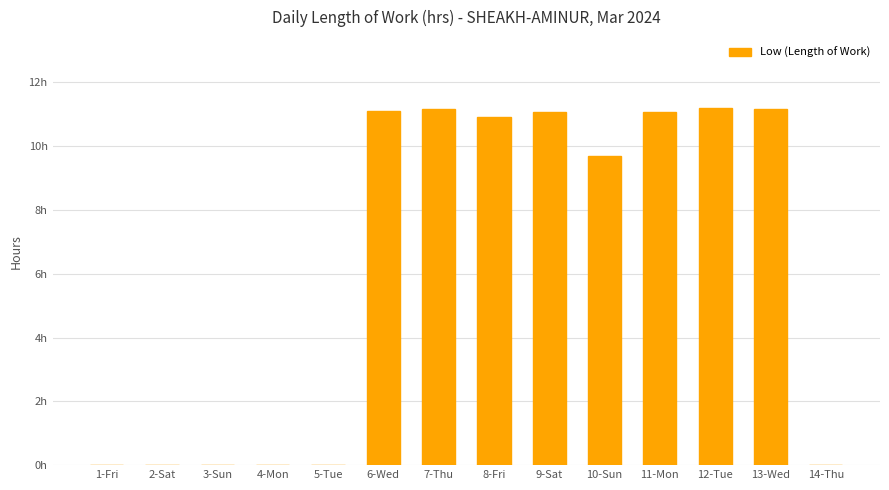

What is the label of the 6th bar from the left?

6-Wed